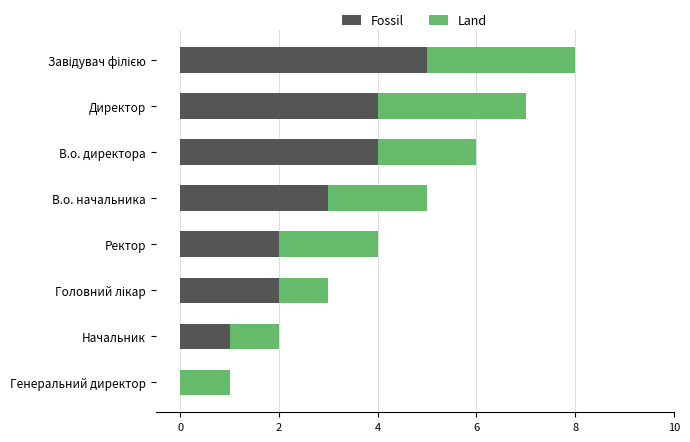

What value does the Fossil series have at В.о. начальника?

3